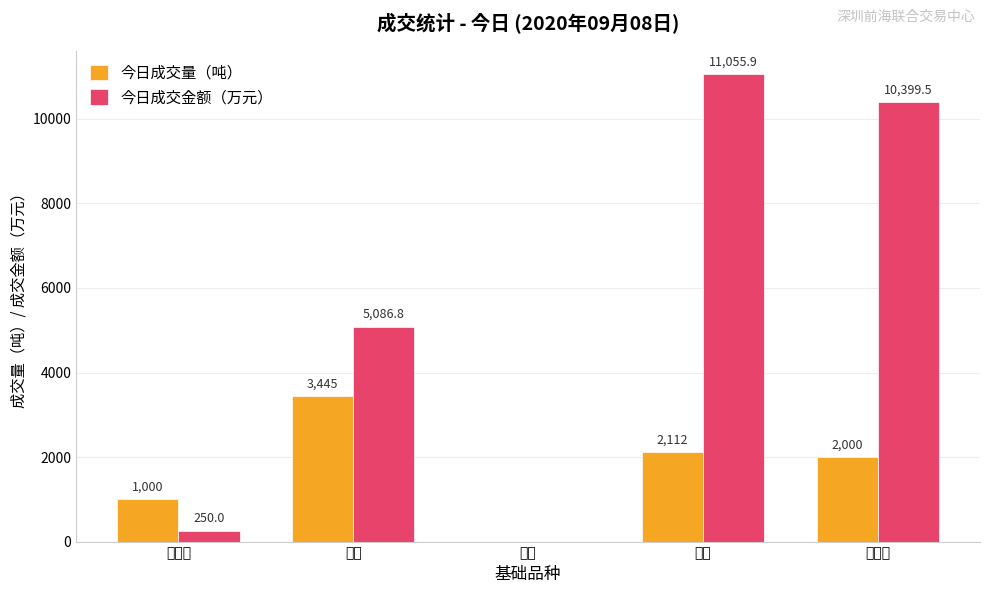

Read the 今日成交金额（万元） value at 电解铜.

10399.5